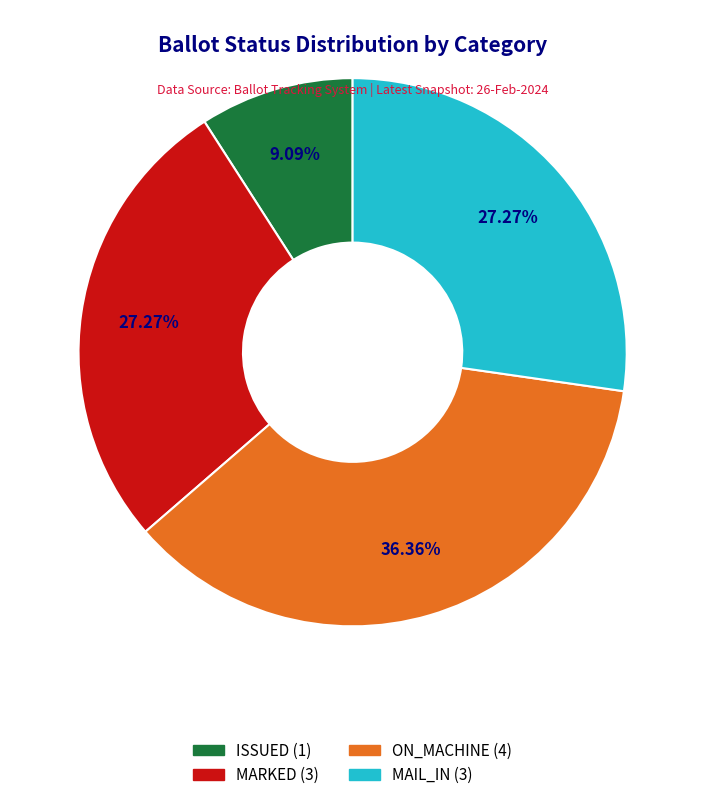

Is there a majority slice in this chart?

No